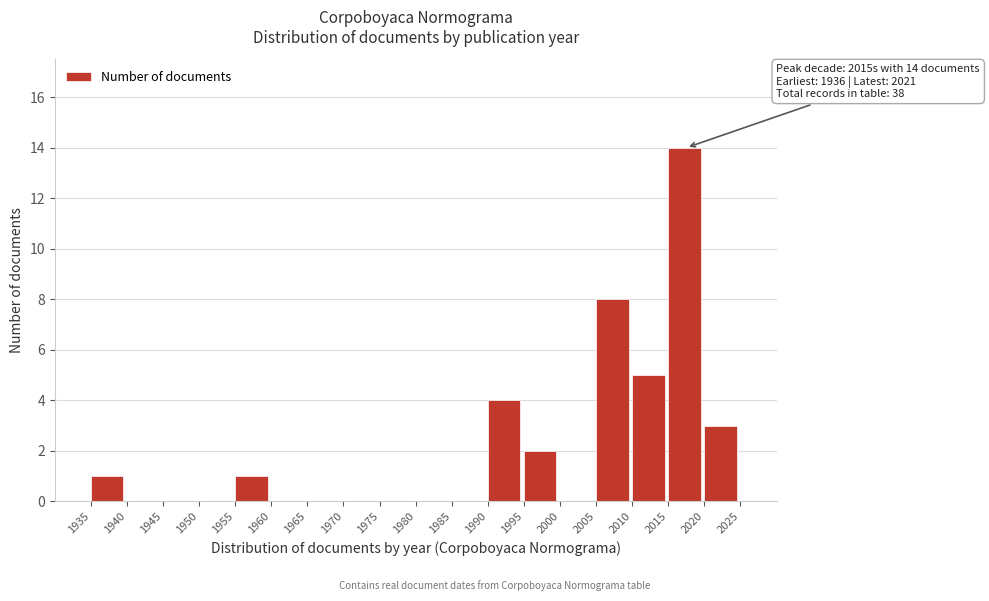

Which range on the x-axis has the tallest bar?

2015 to 2020